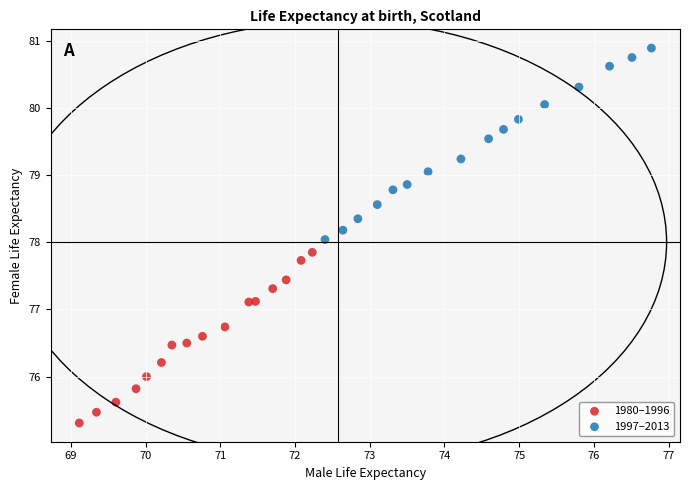

Which series contains the lowest Y value?

1980–1996